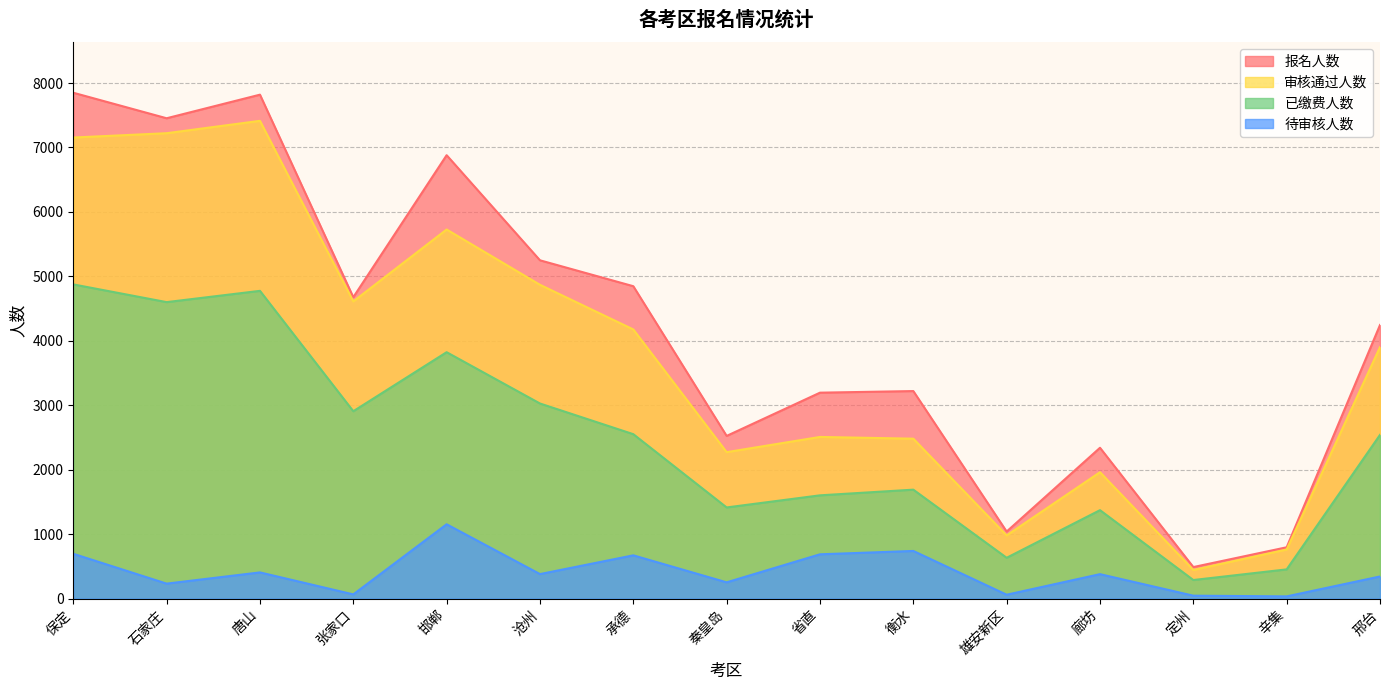

True or false: 审核通过人数 has more than 1 points higher than both neighbors.

True